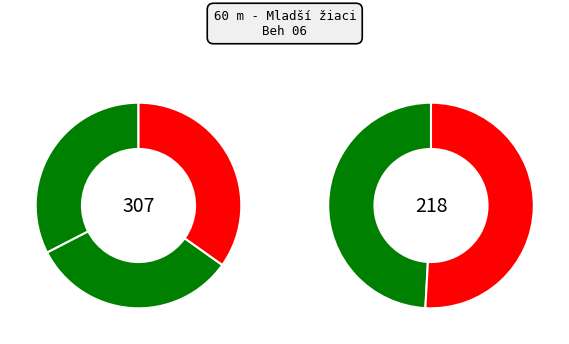

Is there a majority slice in this chart?

No